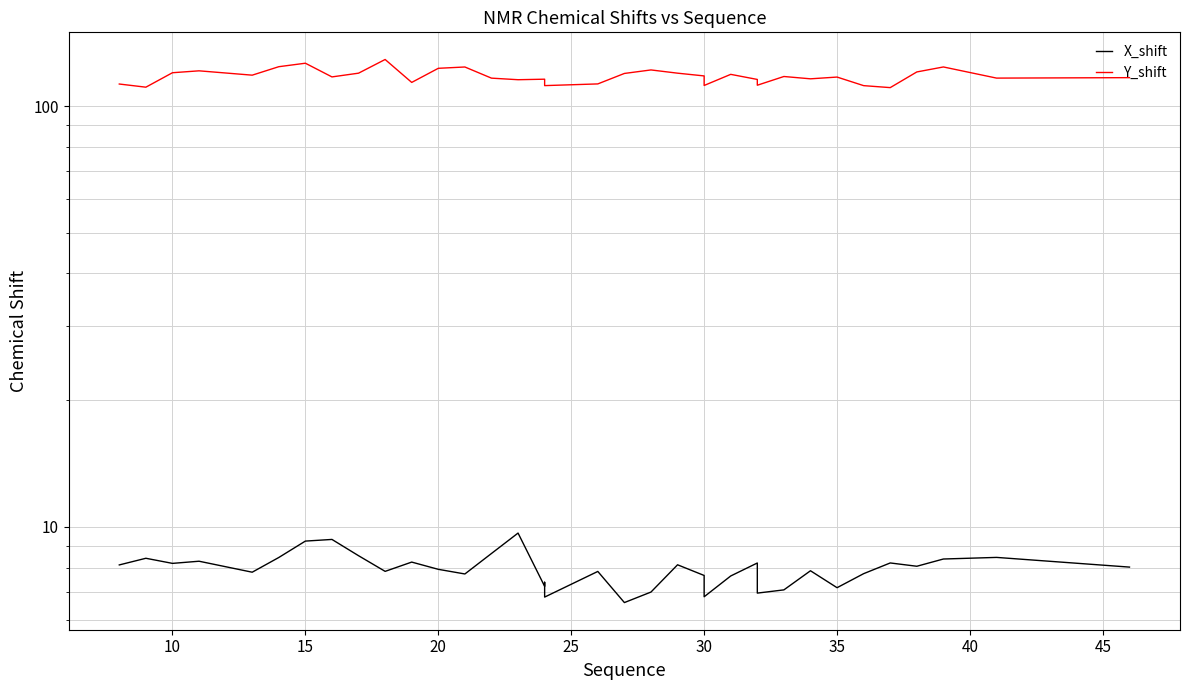

What is the smallest value displayed?

6.6